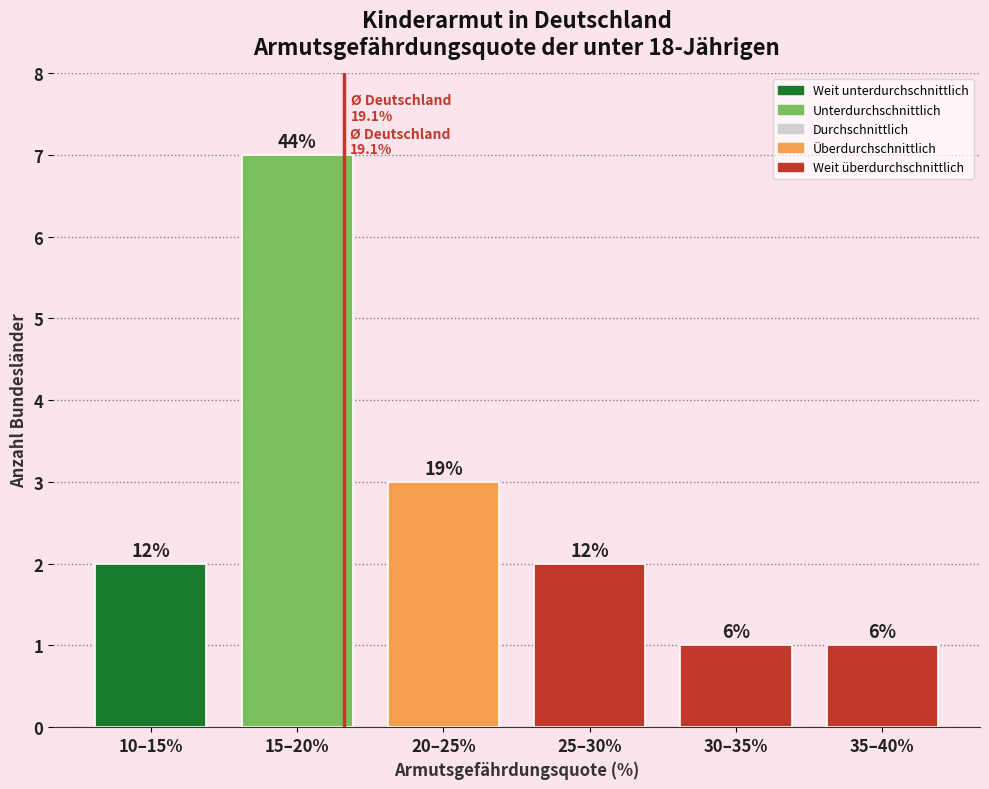

How many bars are there in total?

6